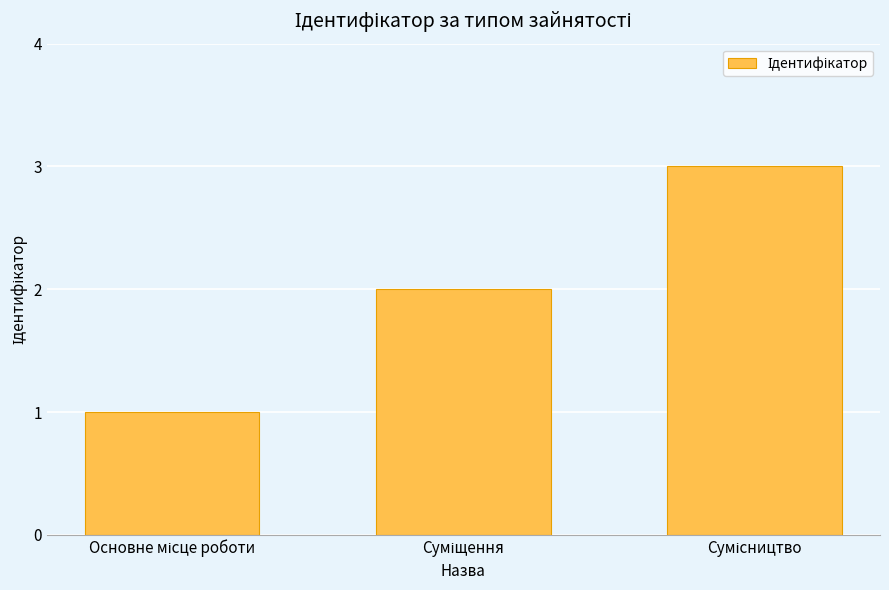

What is the sum of all values?

6